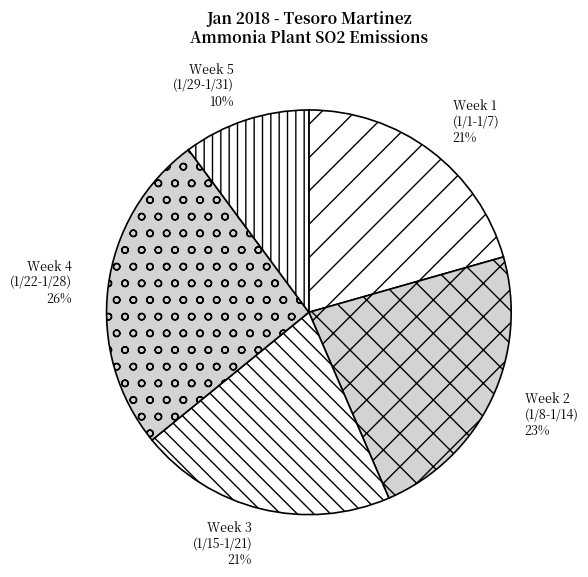

Is the sum of Week 2 (1/8-1/14) and Week 1 (1/1-1/7) greater than half?

No